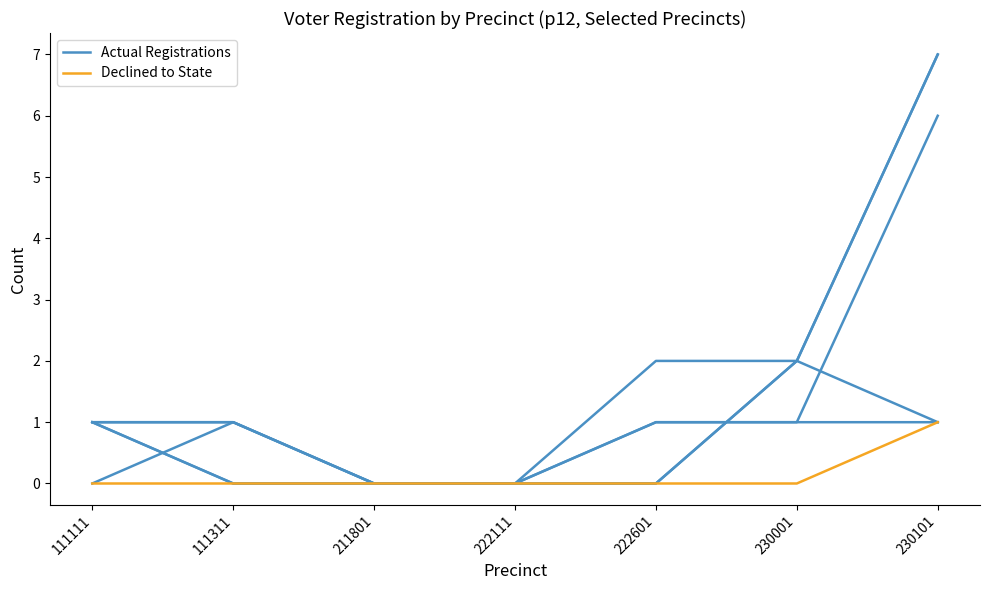

True or false: Declined to State has more than 0 interior local peaks.

False